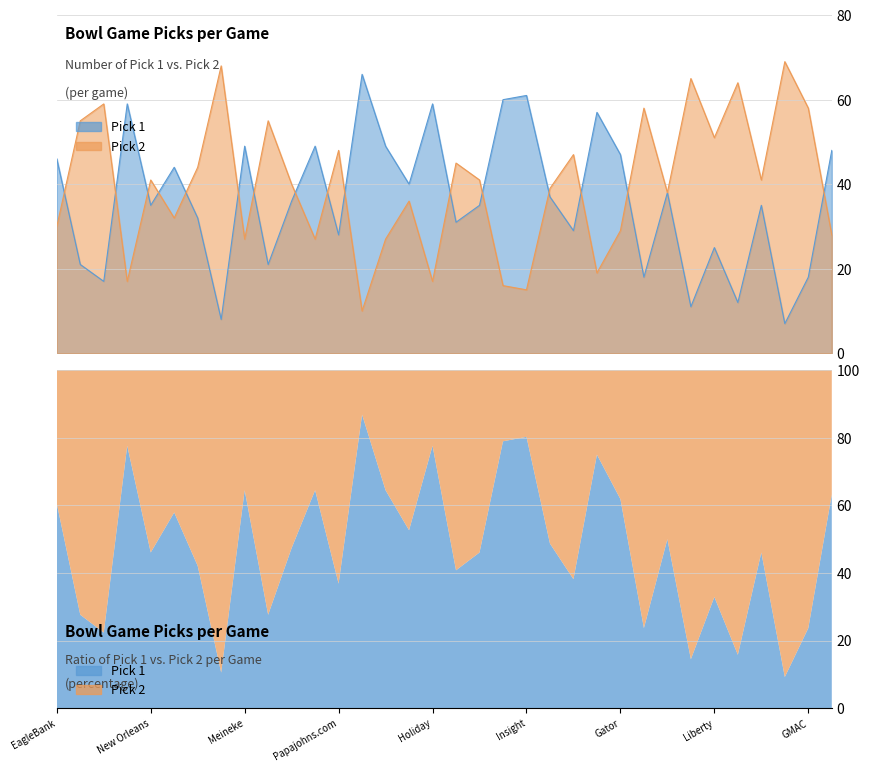

Which label corresponds to the smallest value in the chart?

Fiesta